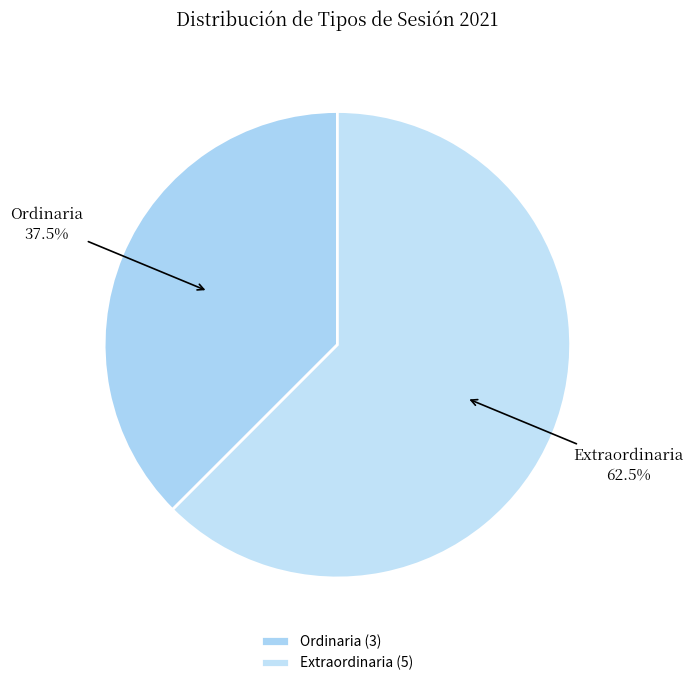

Does any single category account for the majority?

Yes